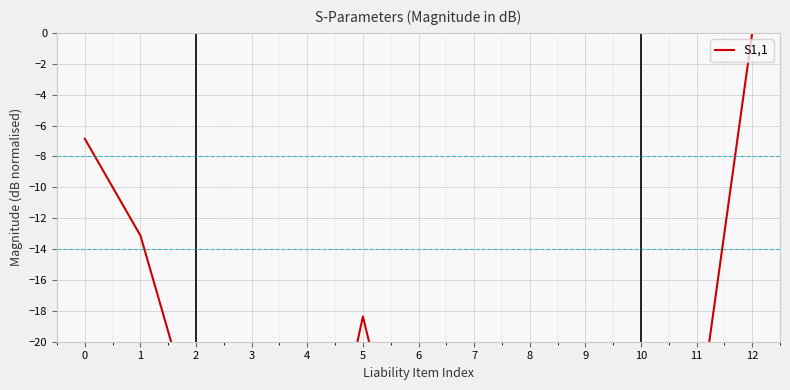

What is the minimum value shown in the chart?

-51.8